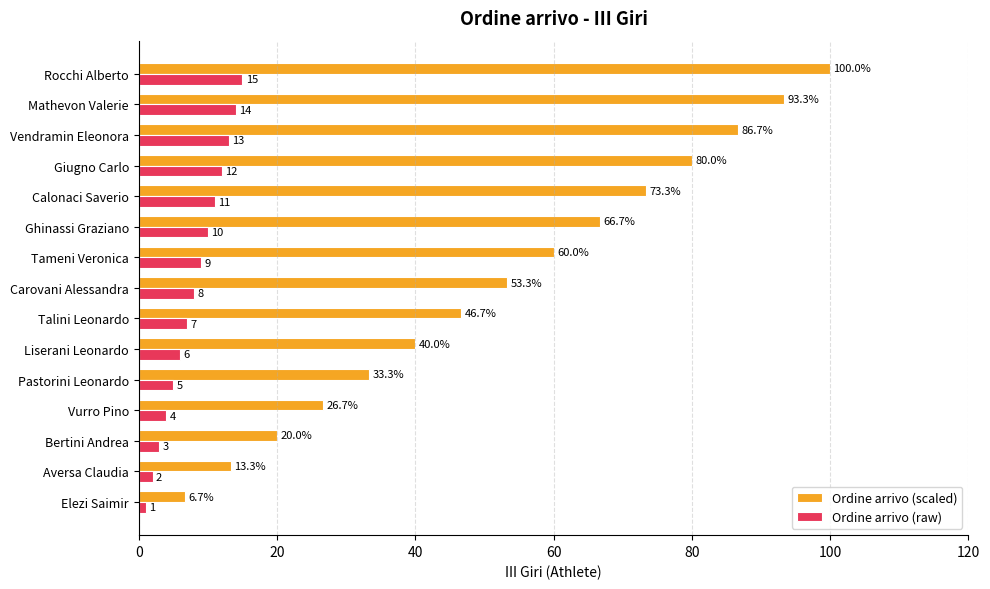

True or false: Ordine arrivo (raw) has a value of 13.0 at Vendramin Eleonora.

True